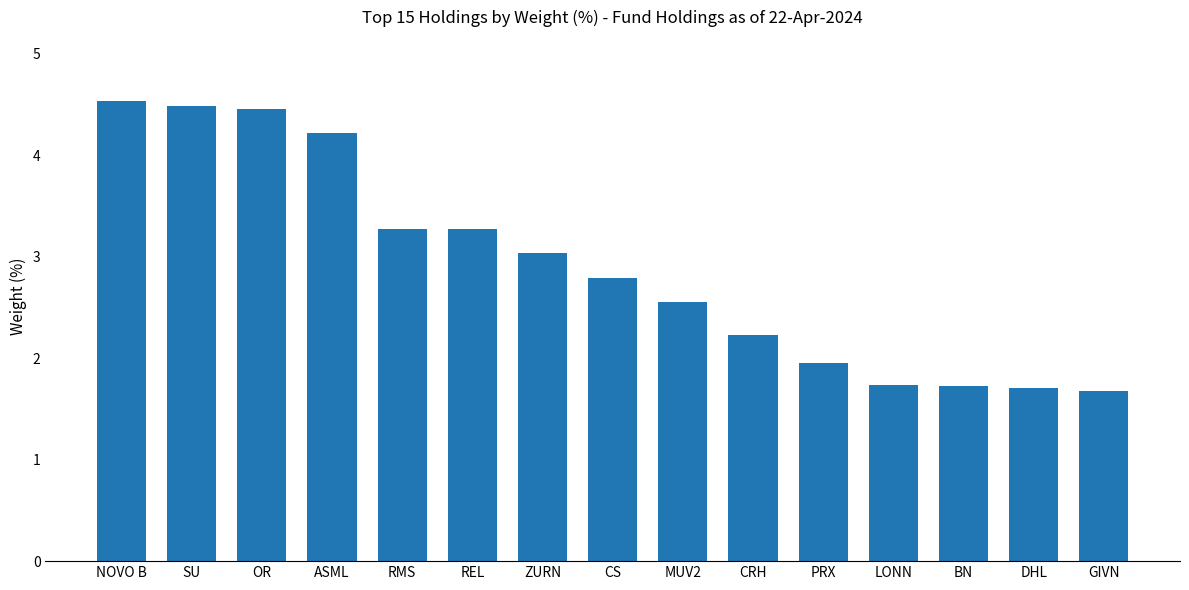

Which has a higher value, NOVO B or LONN?

NOVO B